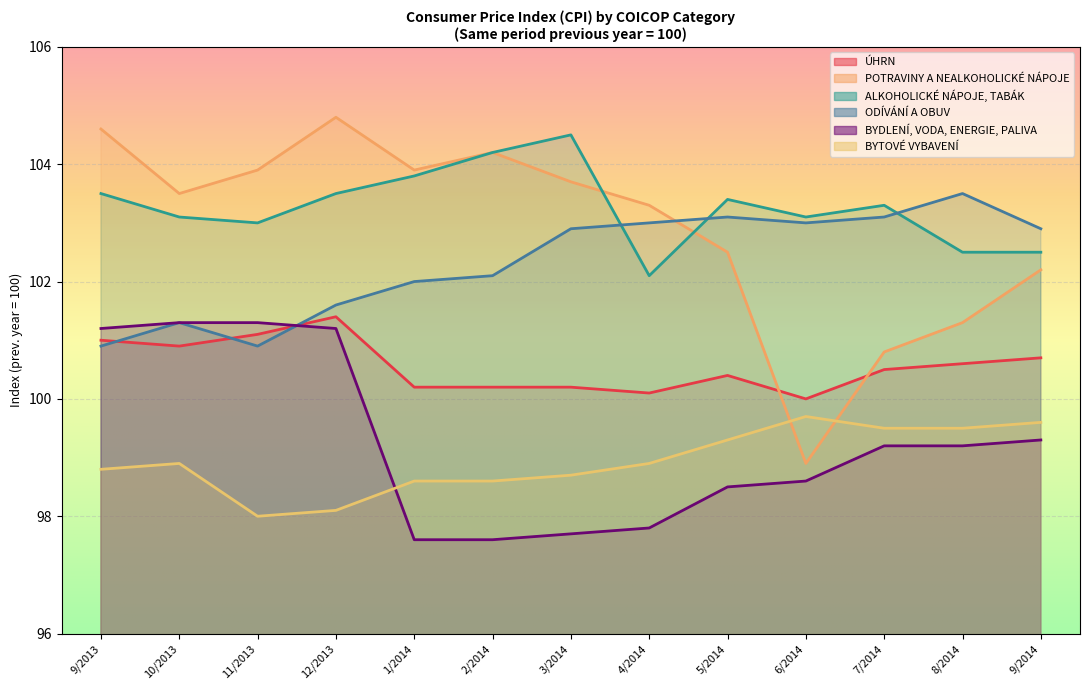

Reading left to right, extract all data points from this chart.

ÚHRN: 9/2013=101.0	10/2013=100.9	11/2013=101.1	12/2013=101.4	1/2014=100.2	2/2014=100.2	3/2014=100.2	4/2014=100.1	5/2014=100.4	6/2014=100.0	7/2014=100.5	8/2014=100.6	9/2014=100.7
POTRAVINY A NEALKOHOLICKÉ NÁPOJE: 9/2013=104.6	10/2013=103.5	11/2013=103.9	12/2013=104.8	1/2014=103.9	2/2014=104.2	3/2014=103.7	4/2014=103.3	5/2014=102.5	6/2014=98.9	7/2014=100.8	8/2014=101.3	9/2014=102.2
ALKOHOLICKÉ NÁPOJE, TABÁK: 9/2013=103.5	10/2013=103.1	11/2013=103.0	12/2013=103.5	1/2014=103.8	2/2014=104.2	3/2014=104.5	4/2014=102.1	5/2014=103.4	6/2014=103.1	7/2014=103.3	8/2014=102.5	9/2014=102.5
ODÍVÁNÍ A OBUV: 9/2013=100.9	10/2013=101.3	11/2013=100.9	12/2013=101.6	1/2014=102.0	2/2014=102.1	3/2014=102.9	4/2014=103.0	5/2014=103.1	6/2014=103.0	7/2014=103.1	8/2014=103.5	9/2014=102.9
BYDLENÍ, VODA, ENERGIE, PALIVA: 9/2013=101.2	10/2013=101.3	11/2013=101.3	12/2013=101.2	1/2014=97.6	2/2014=97.6	3/2014=97.7	4/2014=97.8	5/2014=98.5	6/2014=98.6	7/2014=99.2	8/2014=99.2	9/2014=99.3
BYTOVÉ VYBAVENÍ: 9/2013=98.8	10/2013=98.9	11/2013=98.0	12/2013=98.1	1/2014=98.6	2/2014=98.6	3/2014=98.7	4/2014=98.9	5/2014=99.3	6/2014=99.7	7/2014=99.5	8/2014=99.5	9/2014=99.6